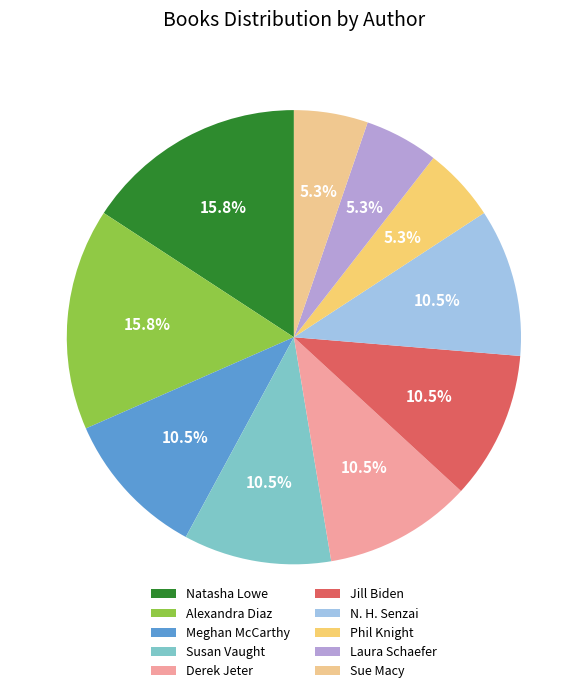

Between Jill Biden and Derek Jeter, which is larger?

Jill Biden